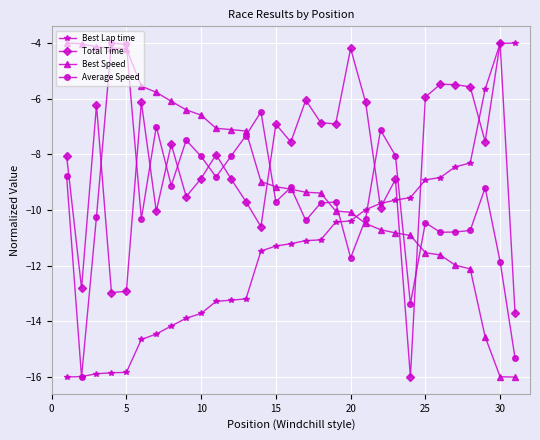

What is the value of the Total Time point at the 29th from the left?

-7.5